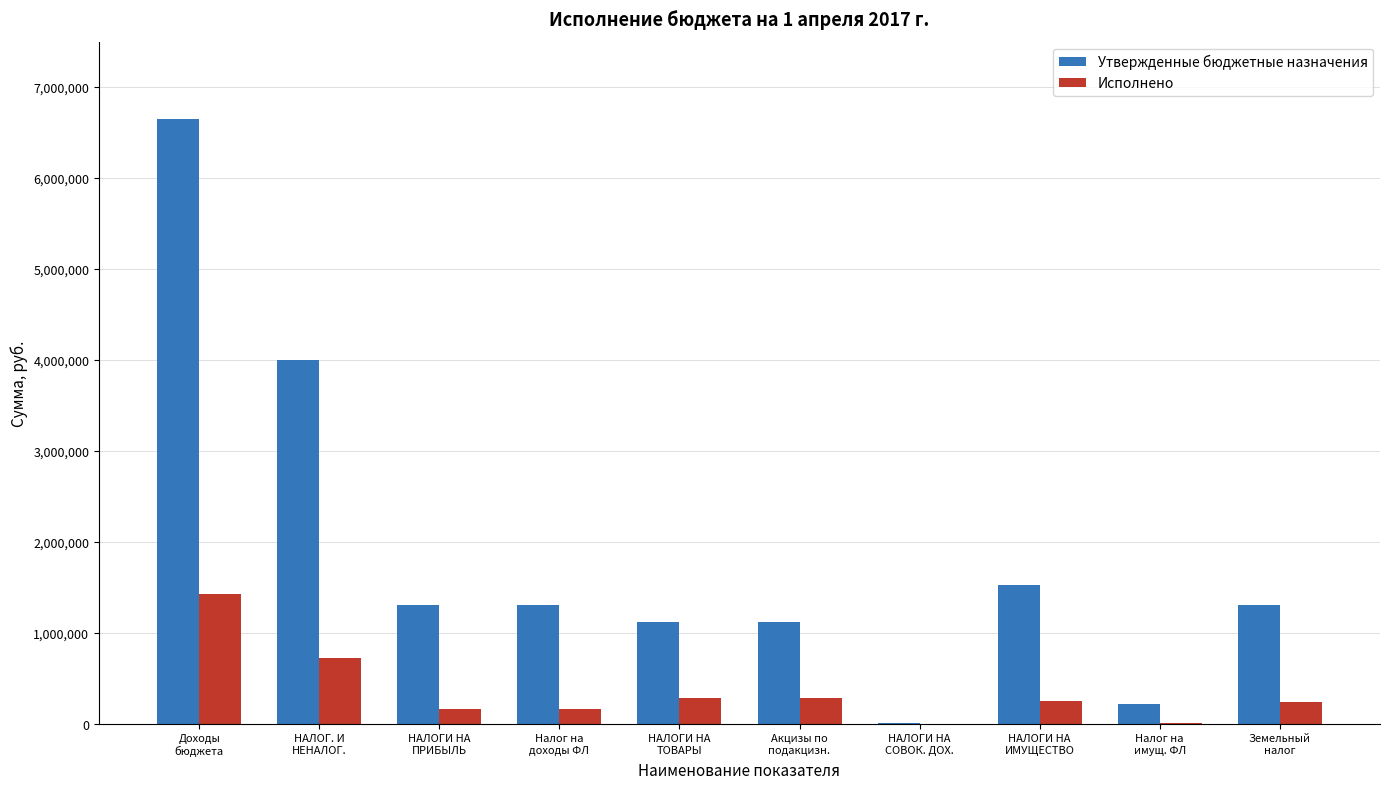

Which series has the largest total across all categories?

Утвержденные бюджетные назначения